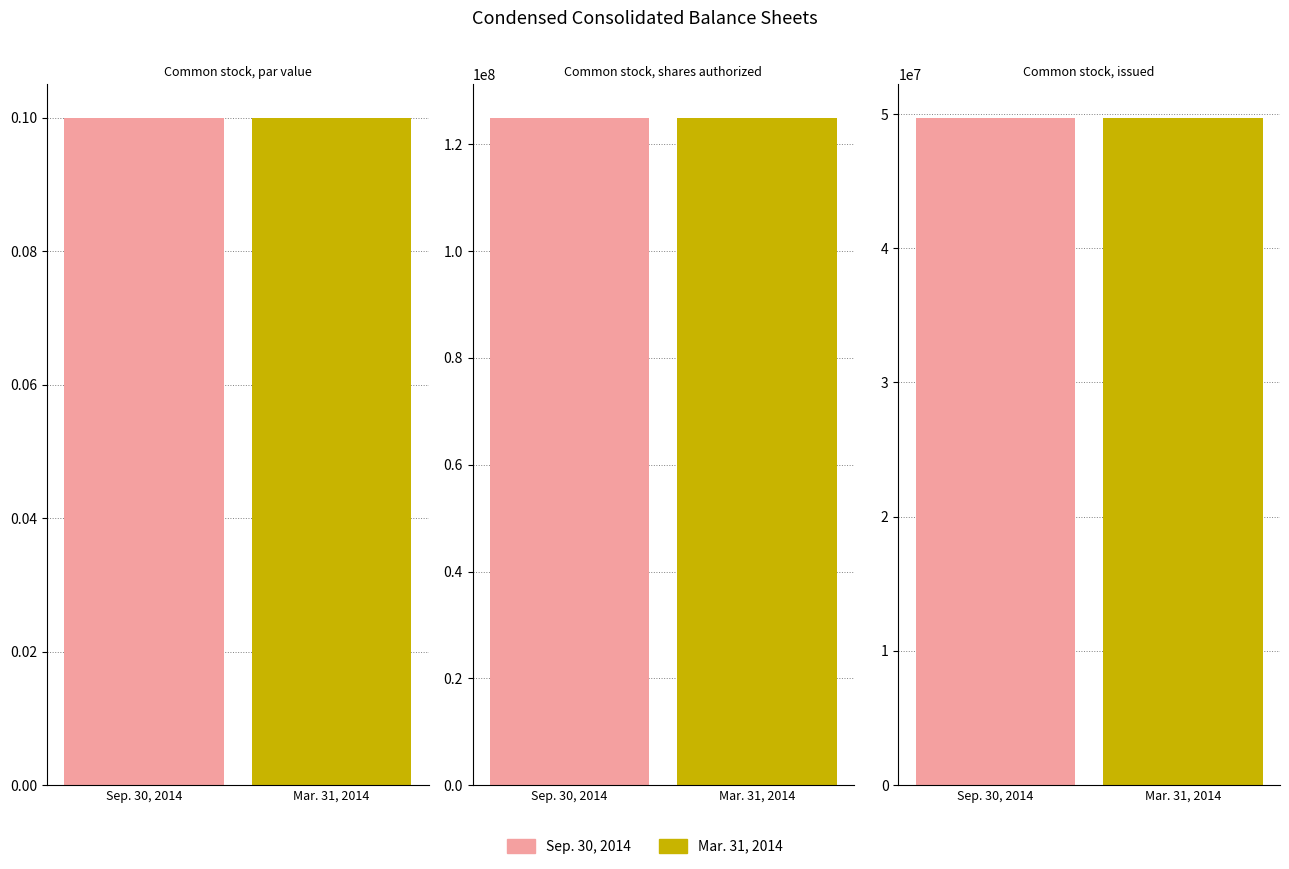

The Sep. 30, 2014 series shows 40463418.2 at Common stock, shares authorized. True or false?

False